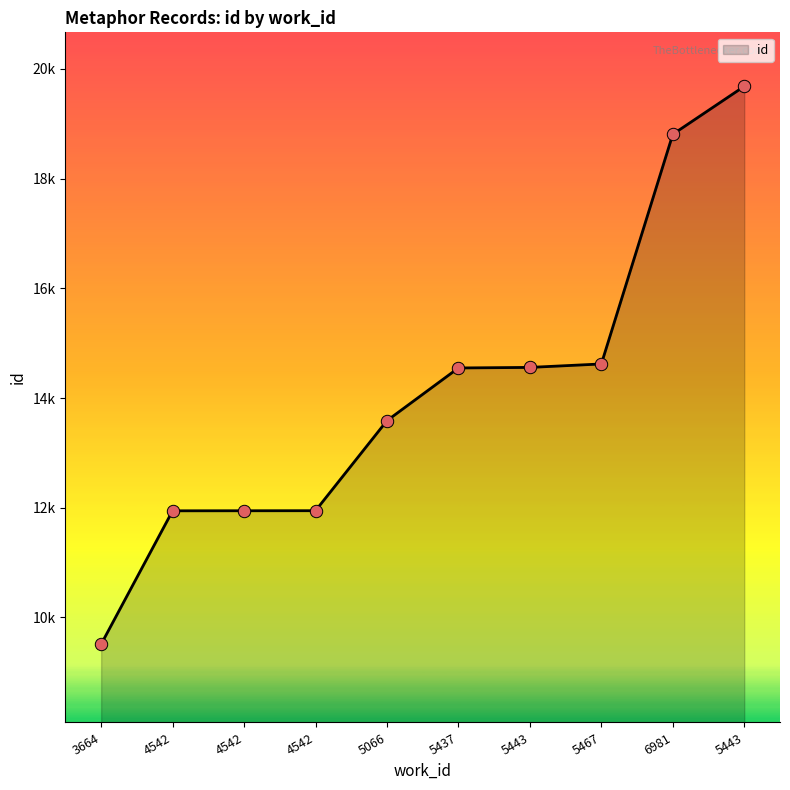

Which has a higher value, 5467 or 4542?

5467